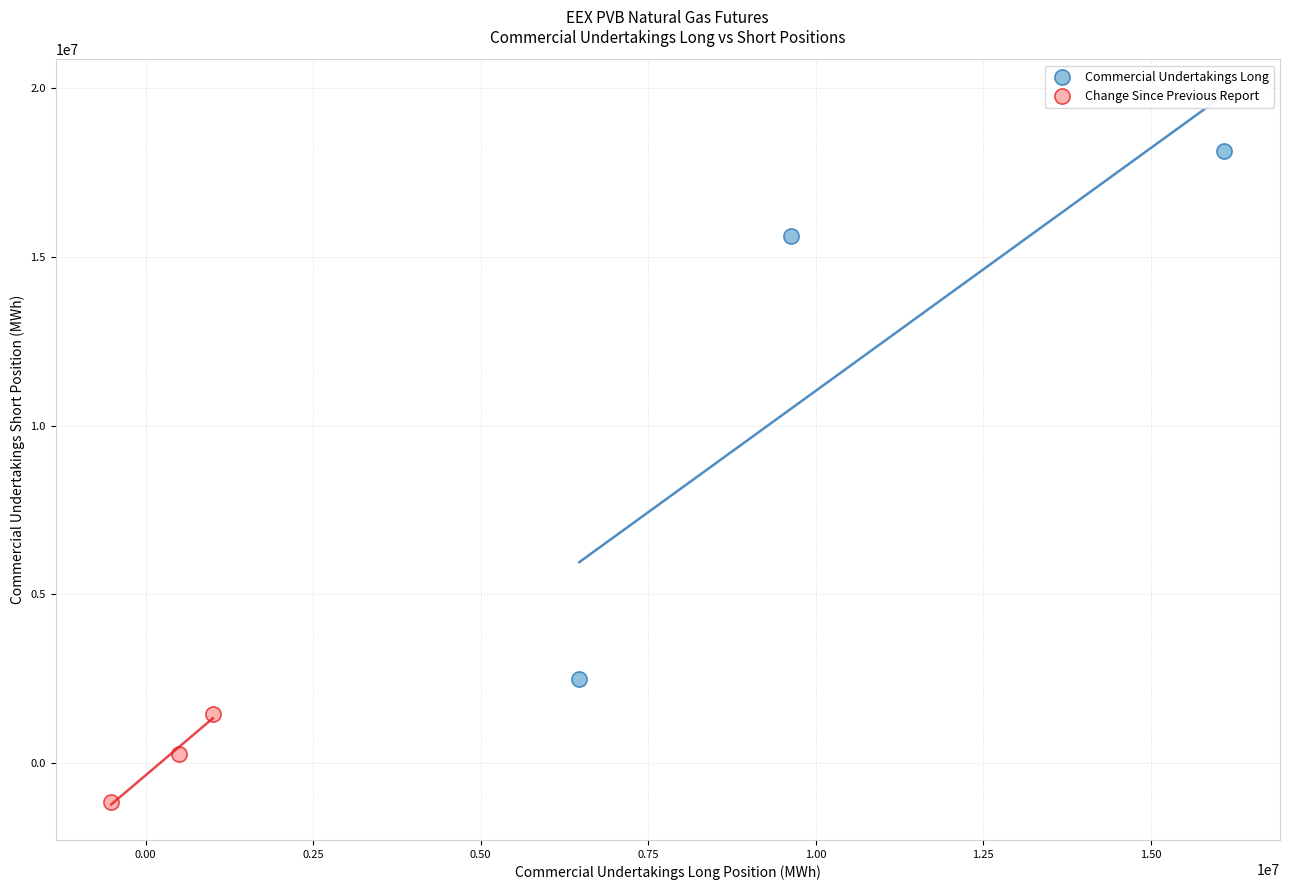

Which series reaches the maximum Y coordinate?

Commercial Undertakings Long